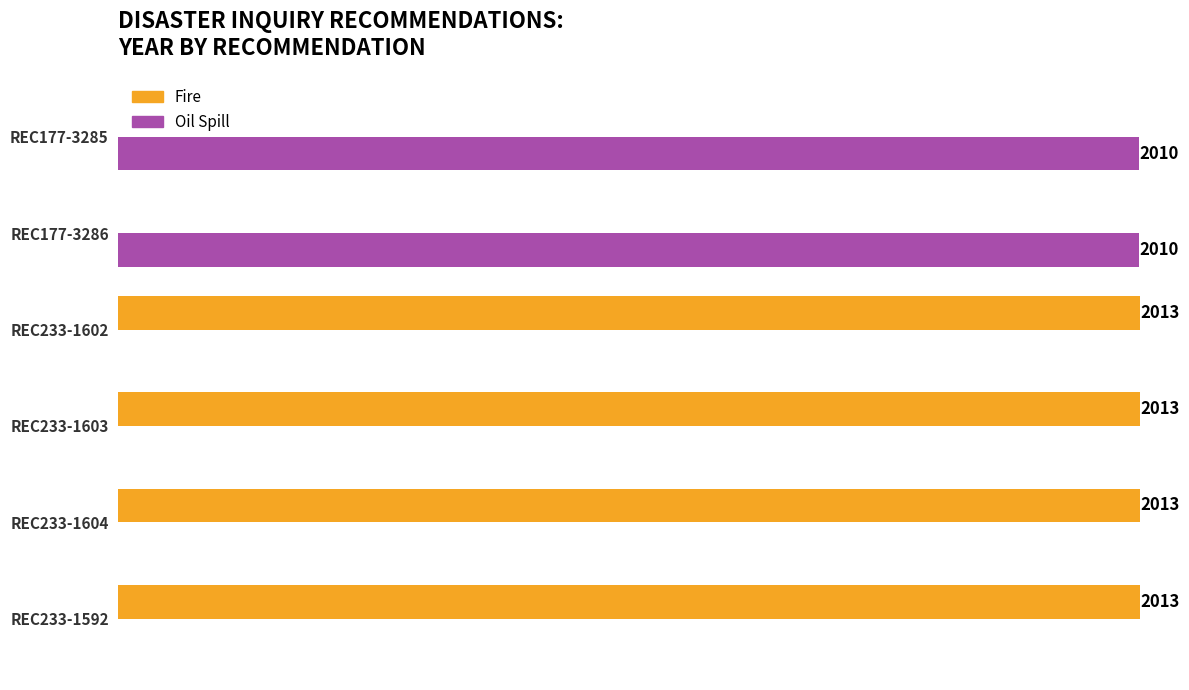

What are all the series names shown in the legend?

Fire, Oil Spill